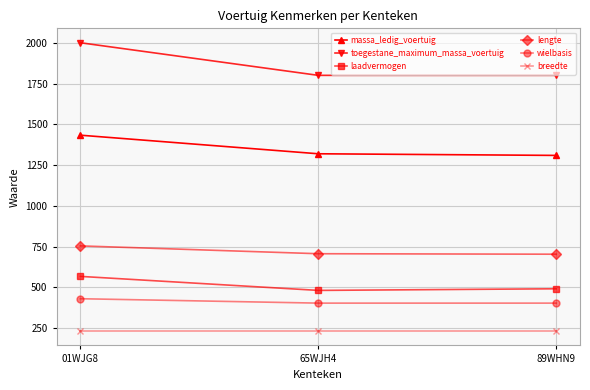

Count the number of categories in the chart.

3